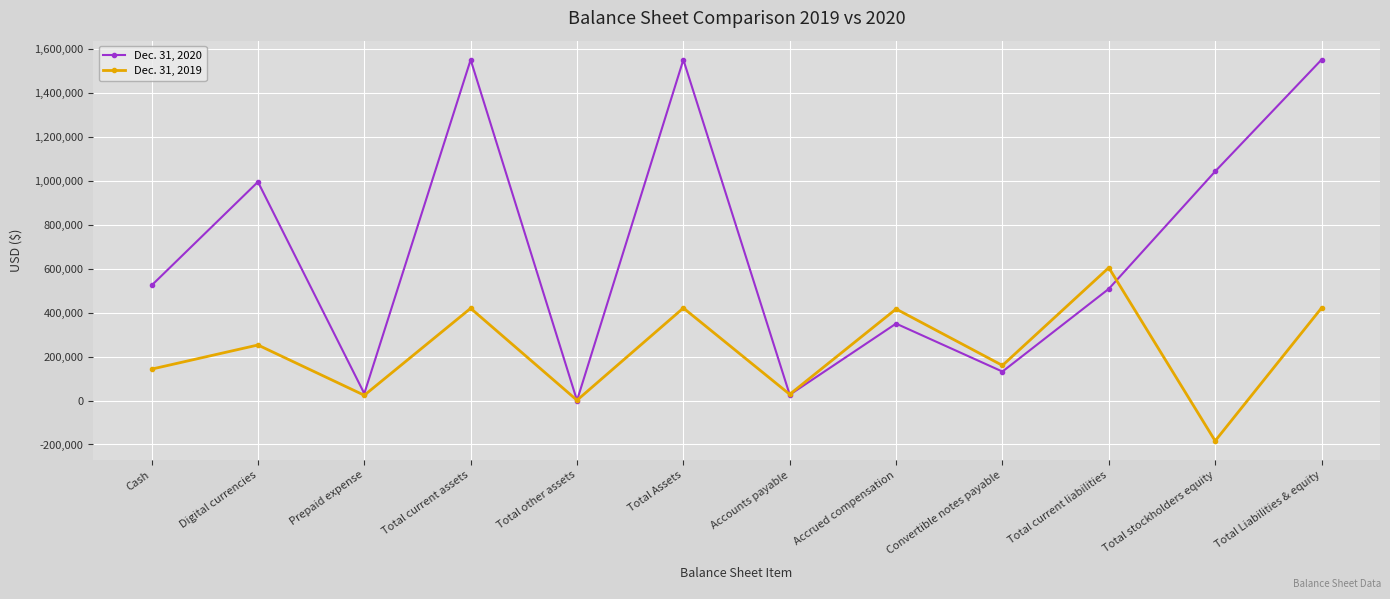

How many data points does each series have?

12